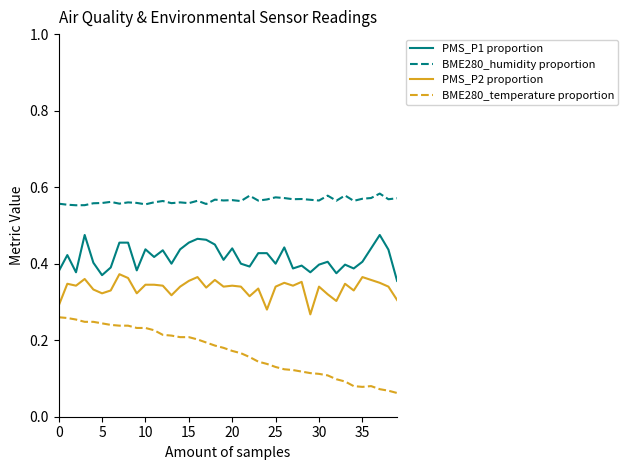

True or false: BME280_humidity proportion and BME280_temperature proportion cross at least once.

False